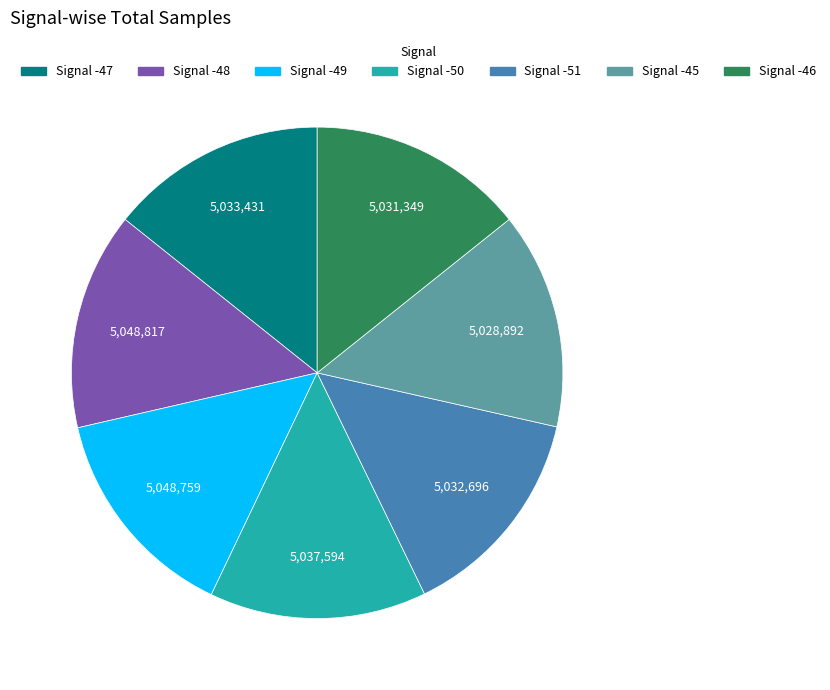

Combined, do Signal -51 and Signal -45 account for over 50%?

No